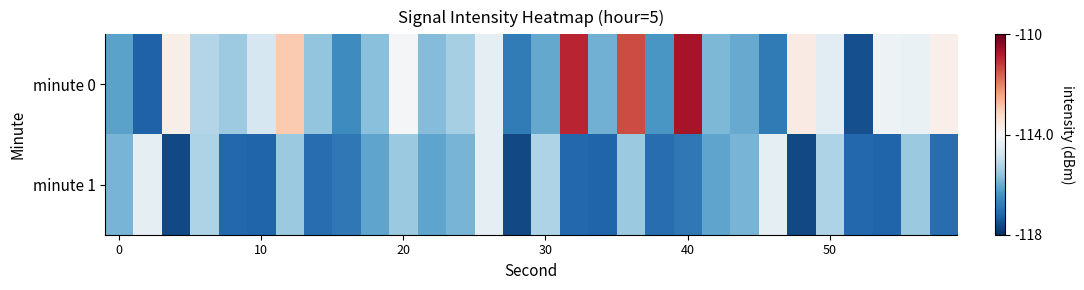

Which series has the largest total across all categories?

minute 0